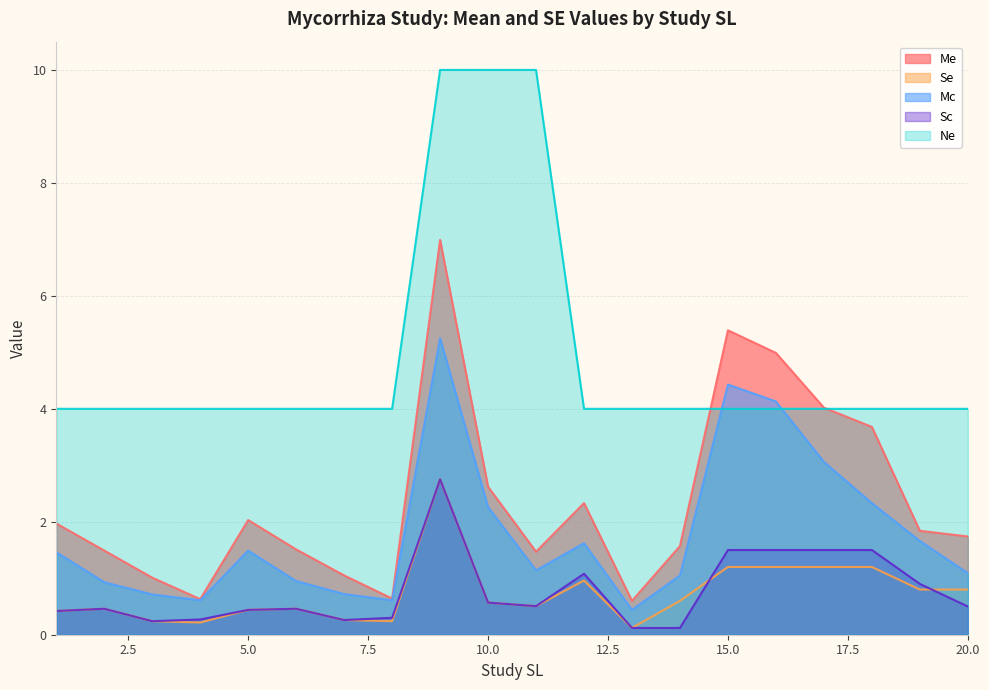

What is the average value of the Se series?

0.7